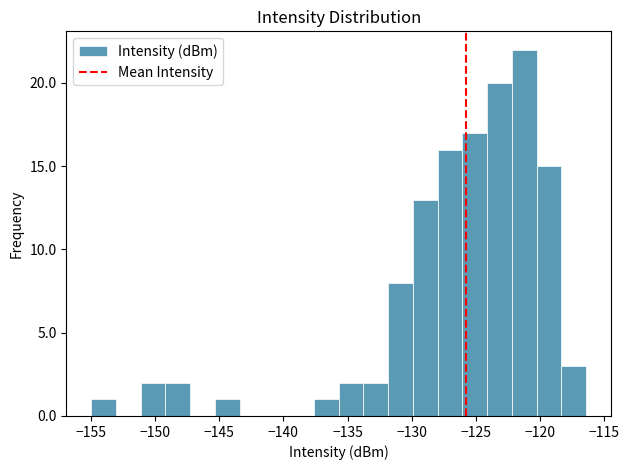

Around what value on the x-axis is the tallest bar? Give the approximate position of its centre, as read against the axis.

-121.0